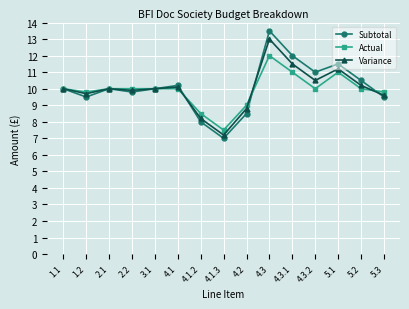

What is the value of the Actual point at the 10th from the left?

12.0